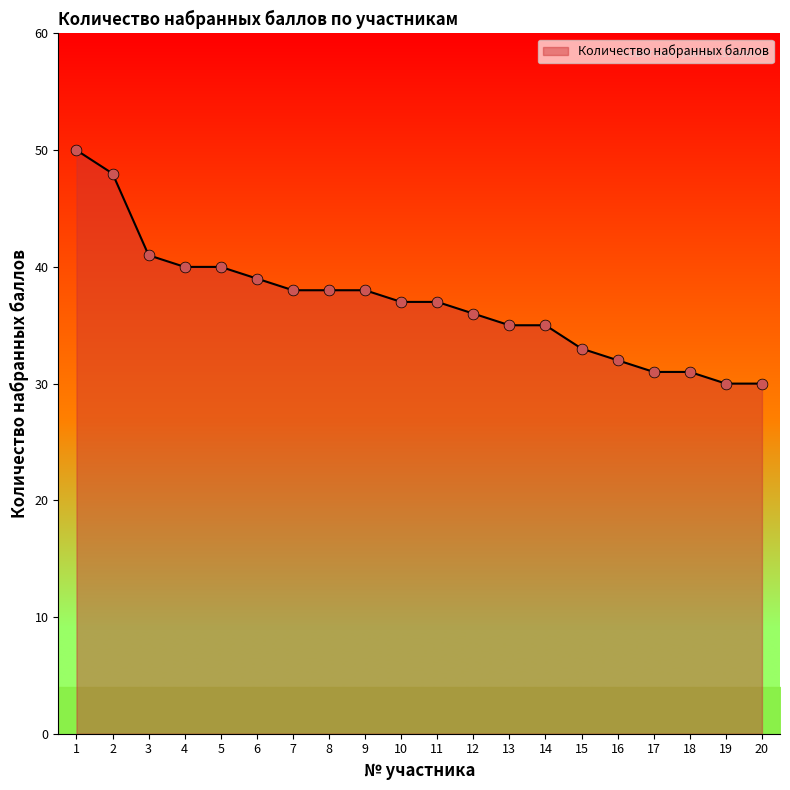

What is the change in value from 11 to 13?

-2